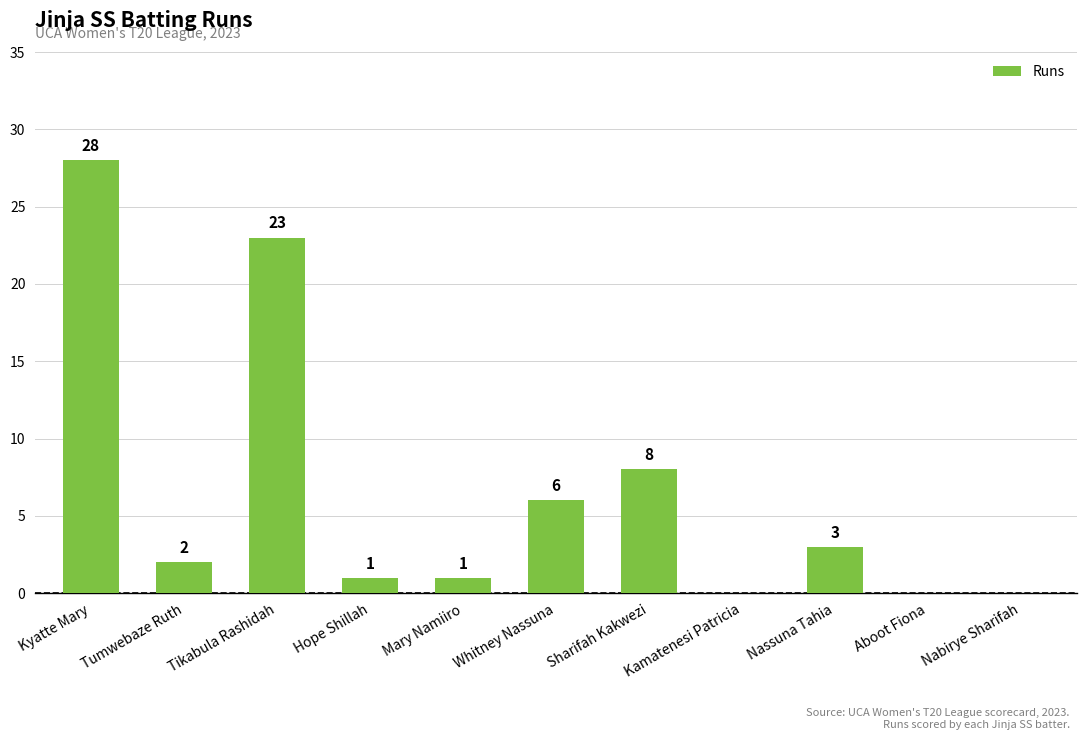

Is it true that the value at Kamatenesi Patricia is 0?

True